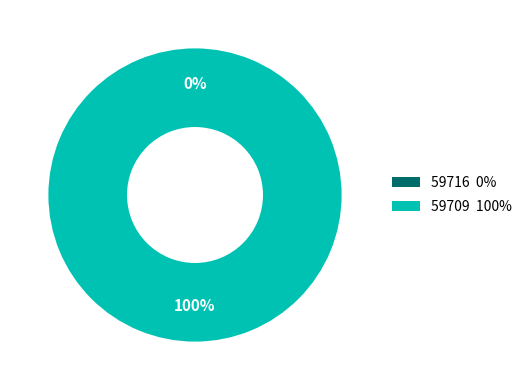

What is the total percentage of 59716 and 59709?

100.0%